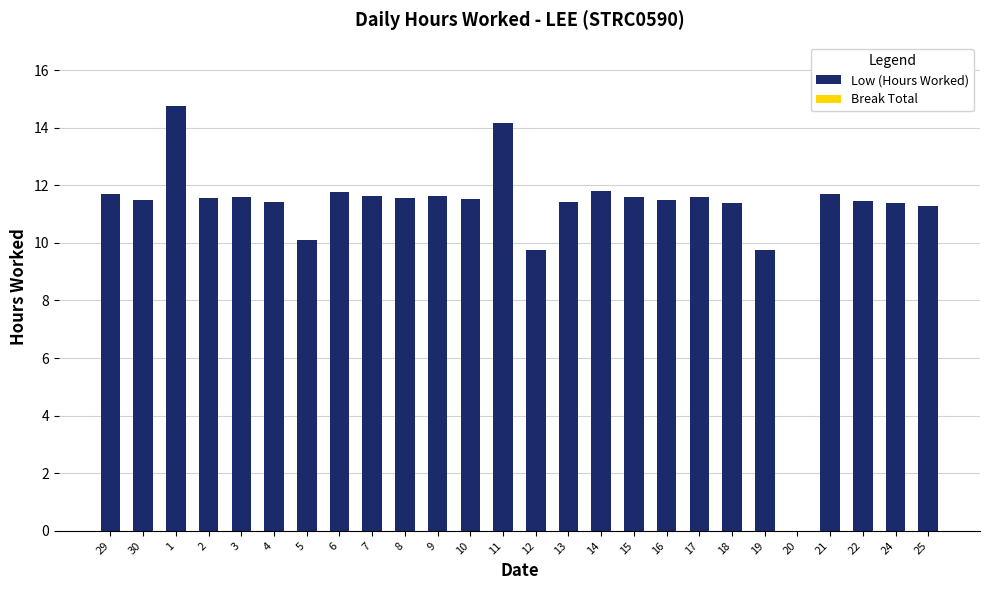

Approximately how many times larger is the value at 13 compared to 12?

1.2